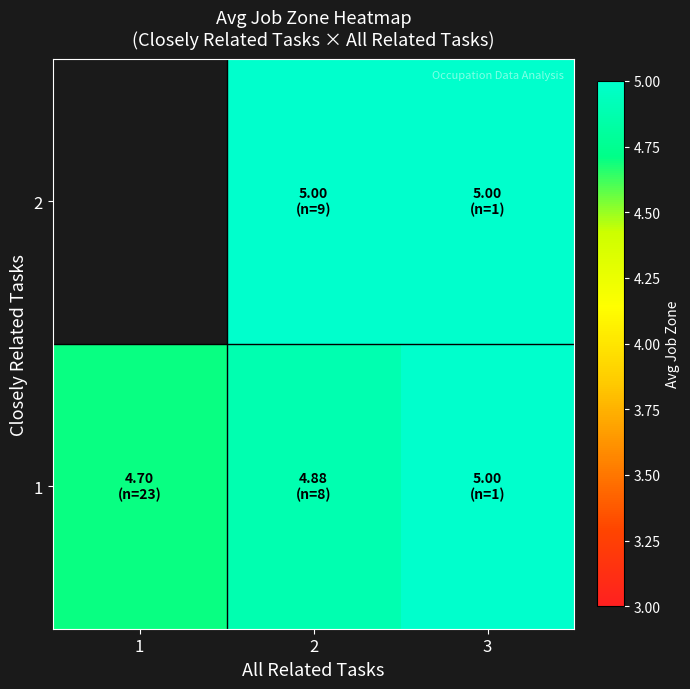

Is the value of 1 at 1 greater than the value of 2 at 1?

No